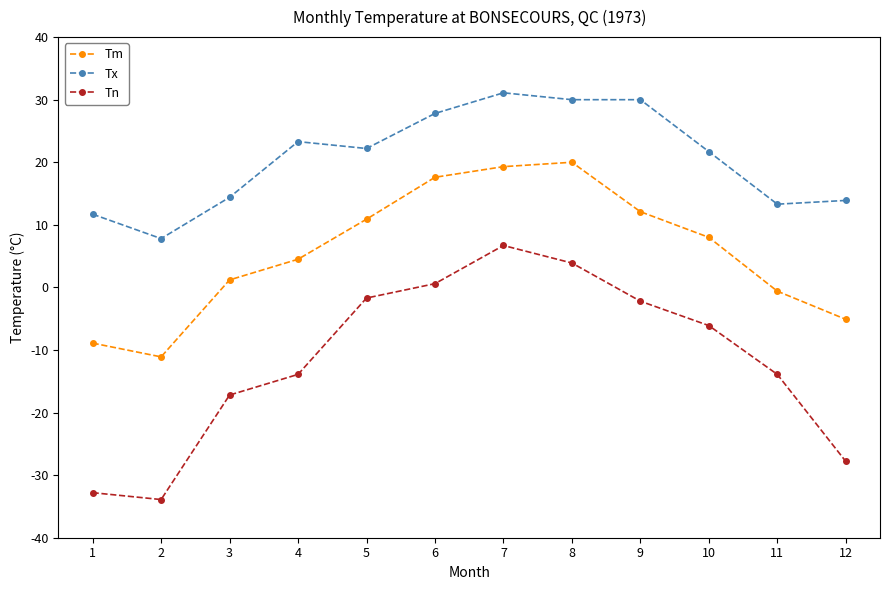

Between 5 and 11, which series saw the biggest shift?

Tn